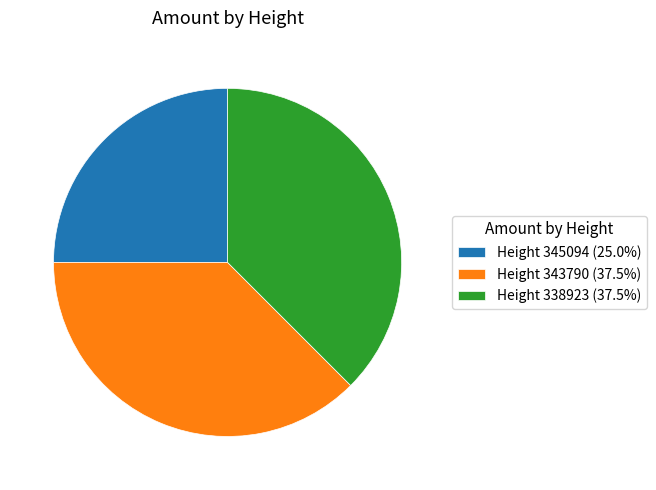

Which slice is the smallest?

Height 345094